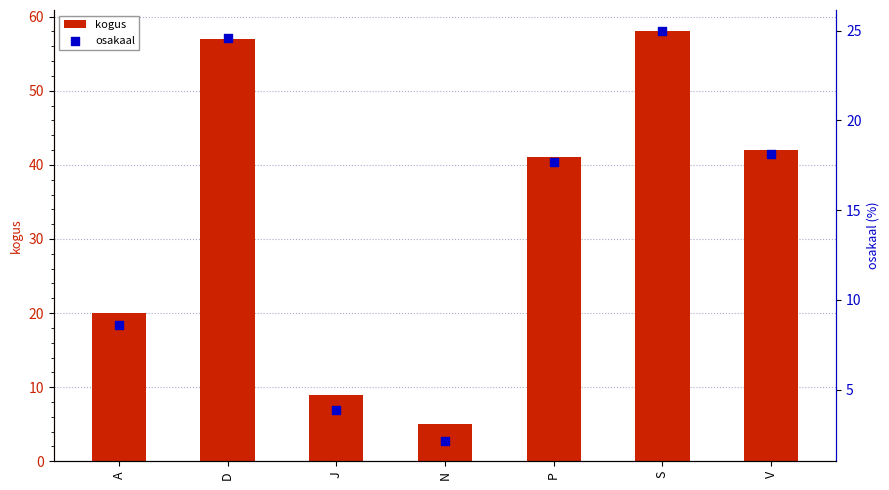

What is the total value across all series at V?

60.1